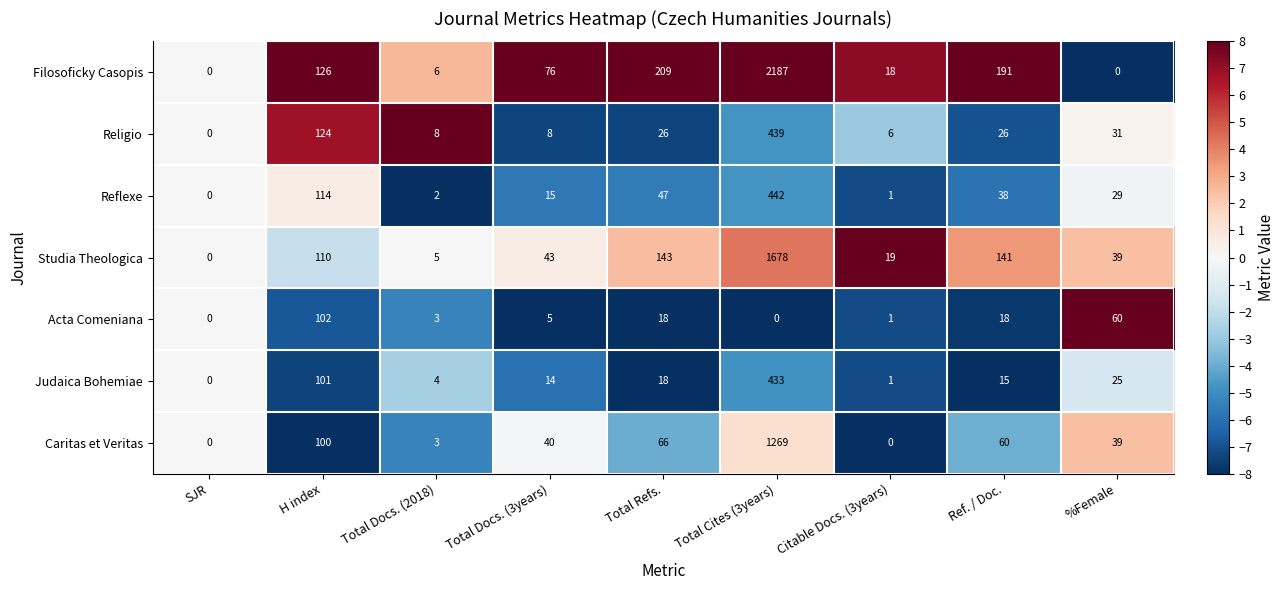

What is the average value of the Filosoficky Casopis series?

313